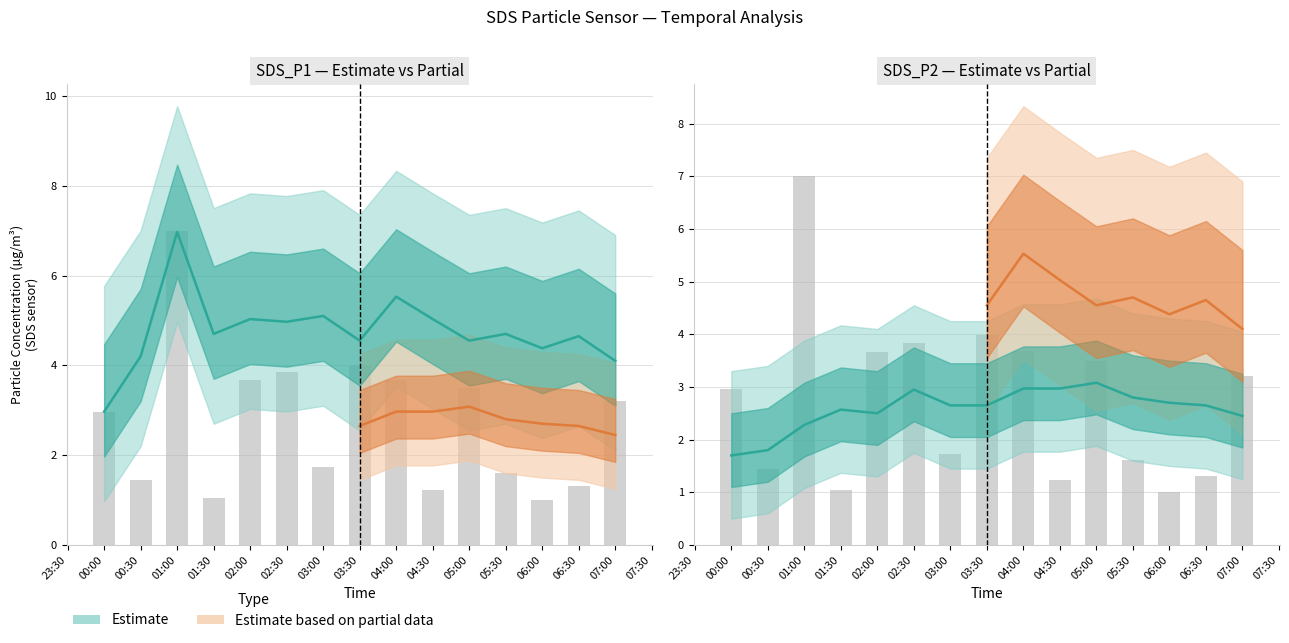

Rank the categories by SDS_P2 value from lowest to highest.

00:00, 00:30, 01:00, 07:00, 02:00, 01:30, 03:00, 03:30, 06:30, 06:00, 05:30, 02:30, 04:00, 04:30, 05:00